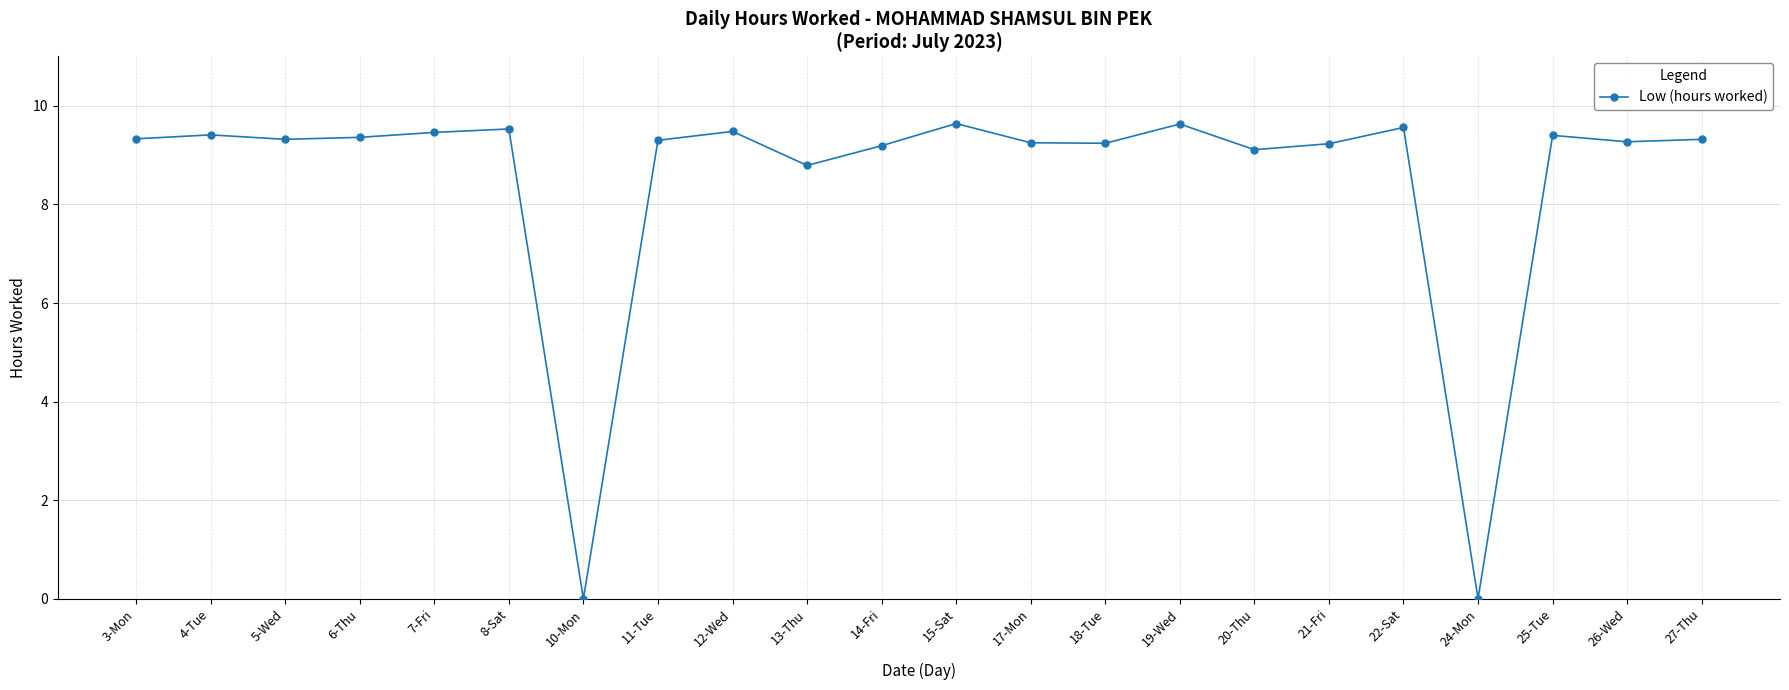

What is the maximum value shown in the chart?

9.6